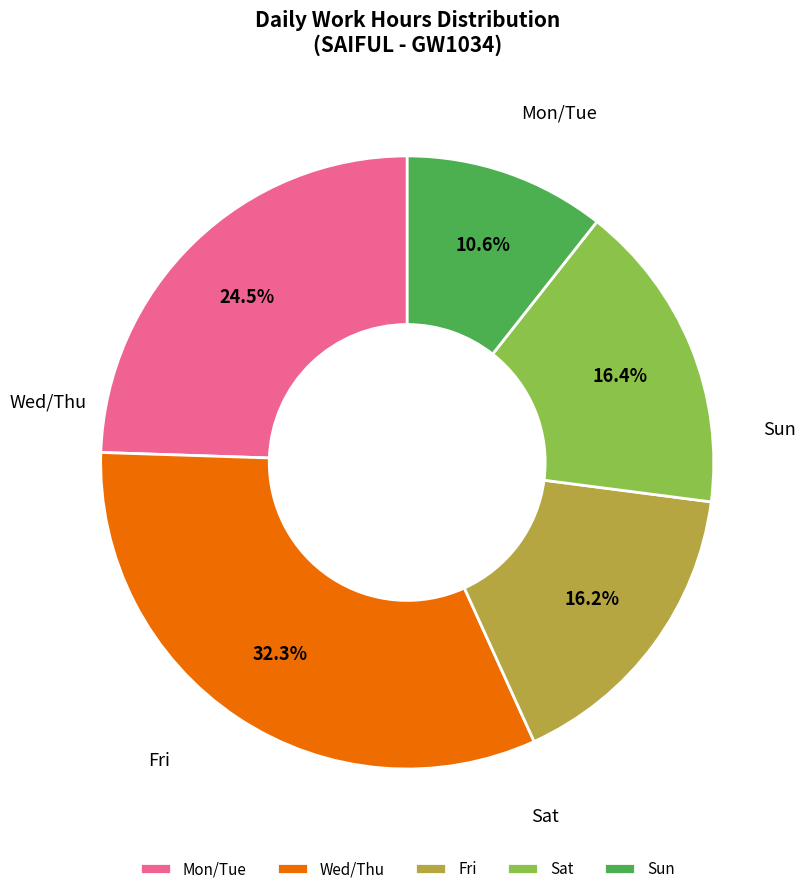

To the nearest percent, what is the difference between the largest and smallest slice percentages?

22%